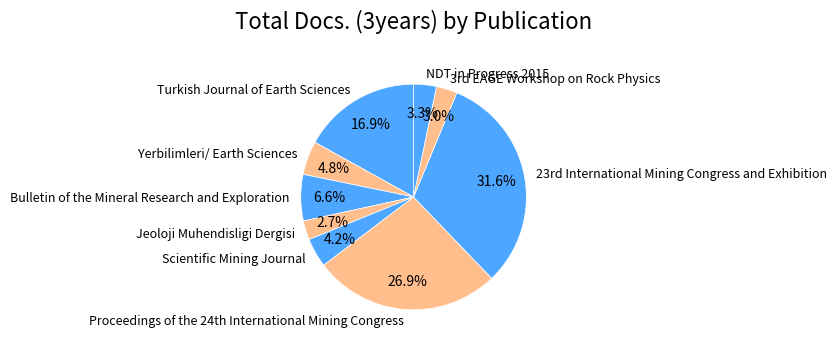

Does any single category account for the majority?

No